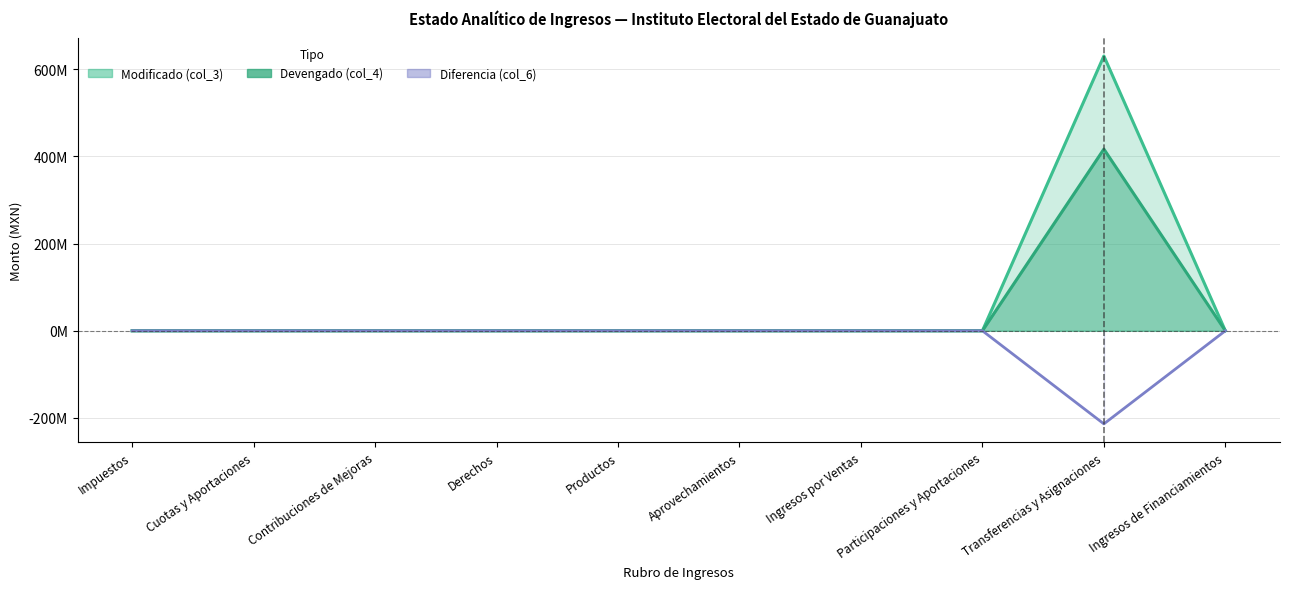

What is the greatest value displayed?

630080057.4